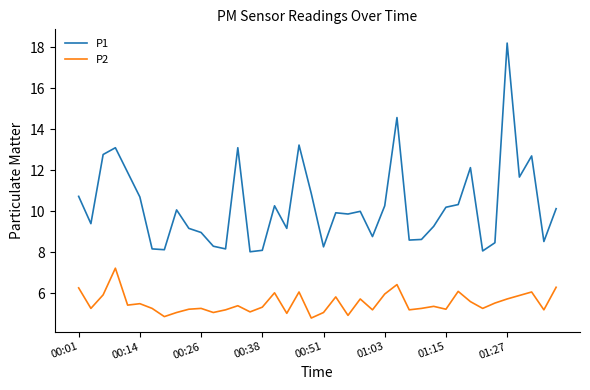

In P1, how many points are lower than both neighbors (excluding endpoints)?

12